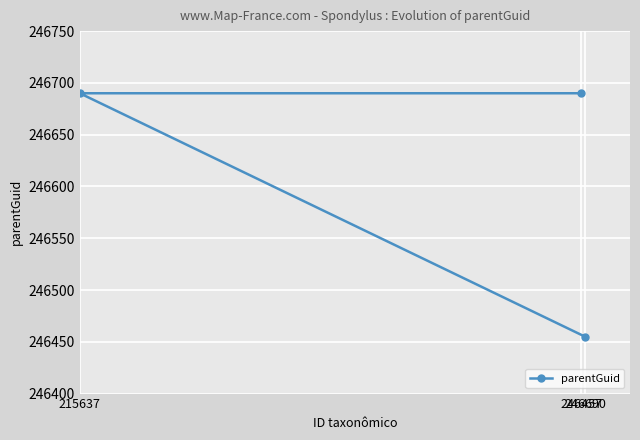

List the labels in order of value, largest first.

215637, 246457, 246690